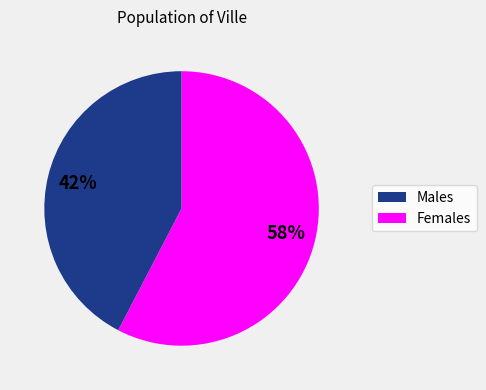

Is there any slice that represents more than half of the pie?

Yes